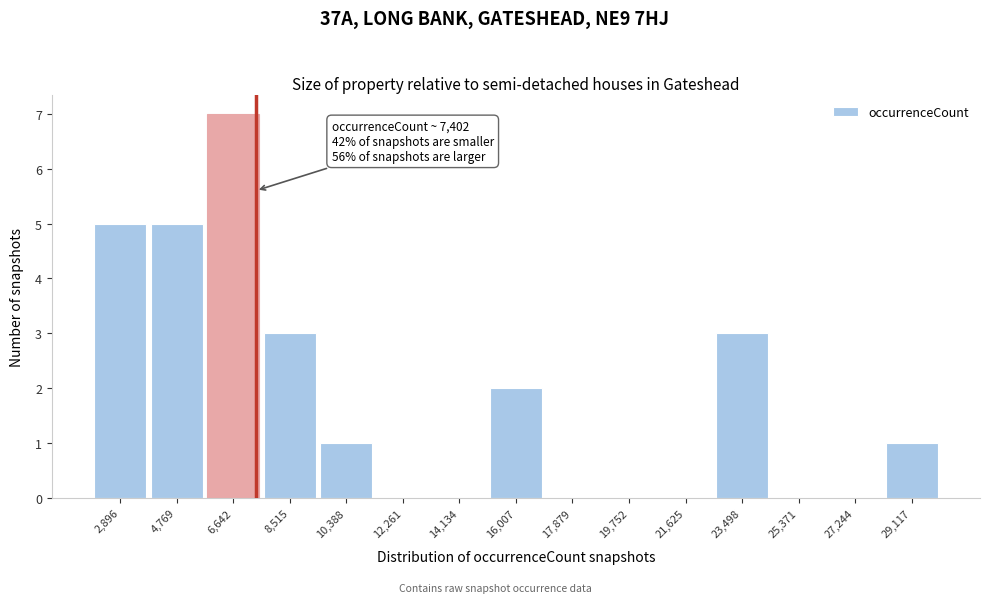

Over which range of the x-axis is the bar tallest?

5800 to 7600